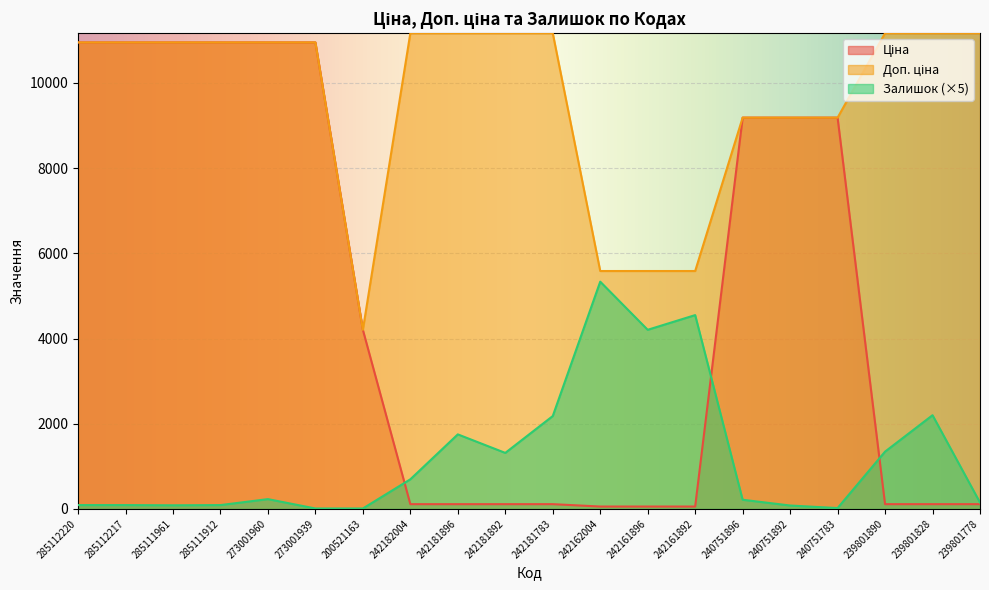

List the labels in order of Ціна value, smallest first.

242162004, 242161896, 242161892, 242182004, 242181896, 242181892, 242181783, 239801890, 239801828, 239801778, 200521163, 240751896, 240751892, 240751783, 285112220, 285112217, 285111961, 285111912, 273001960, 273001939